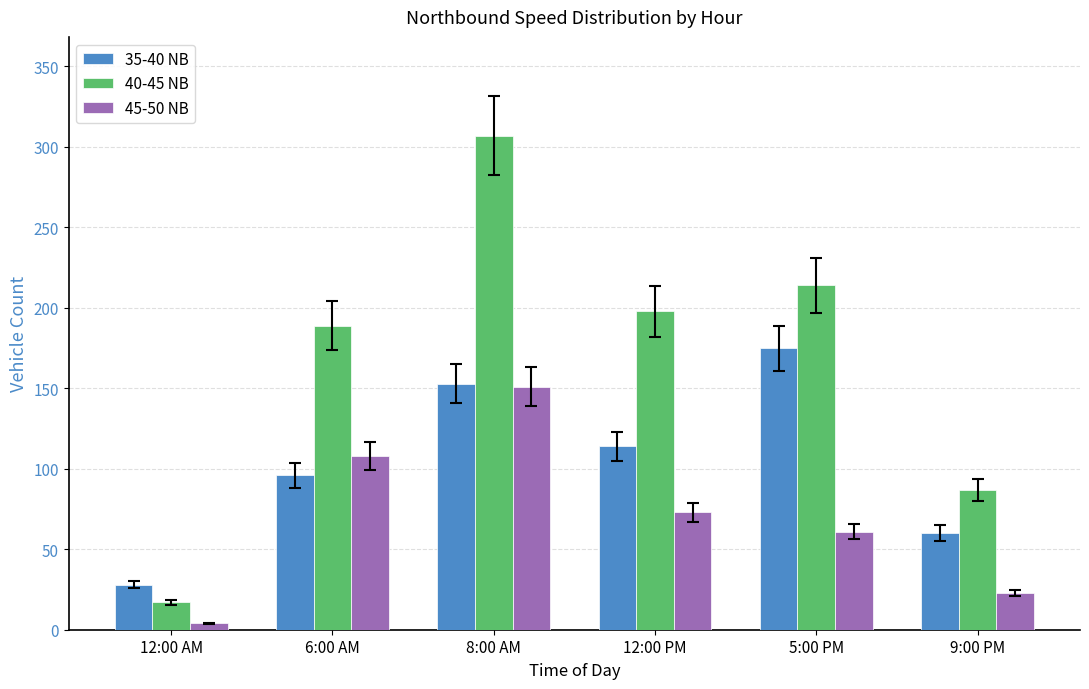

What is the label of the 5th bar from the right?

6:00 AM